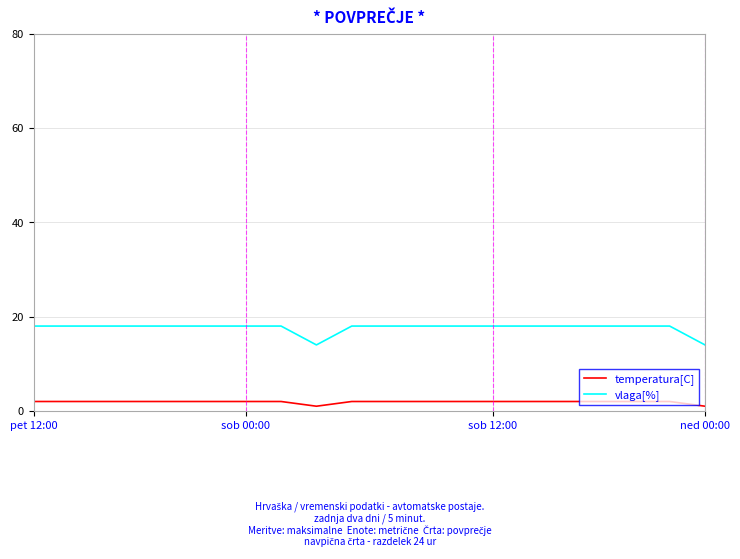

Which series has the largest range (max minus min)?

vlaga[%]